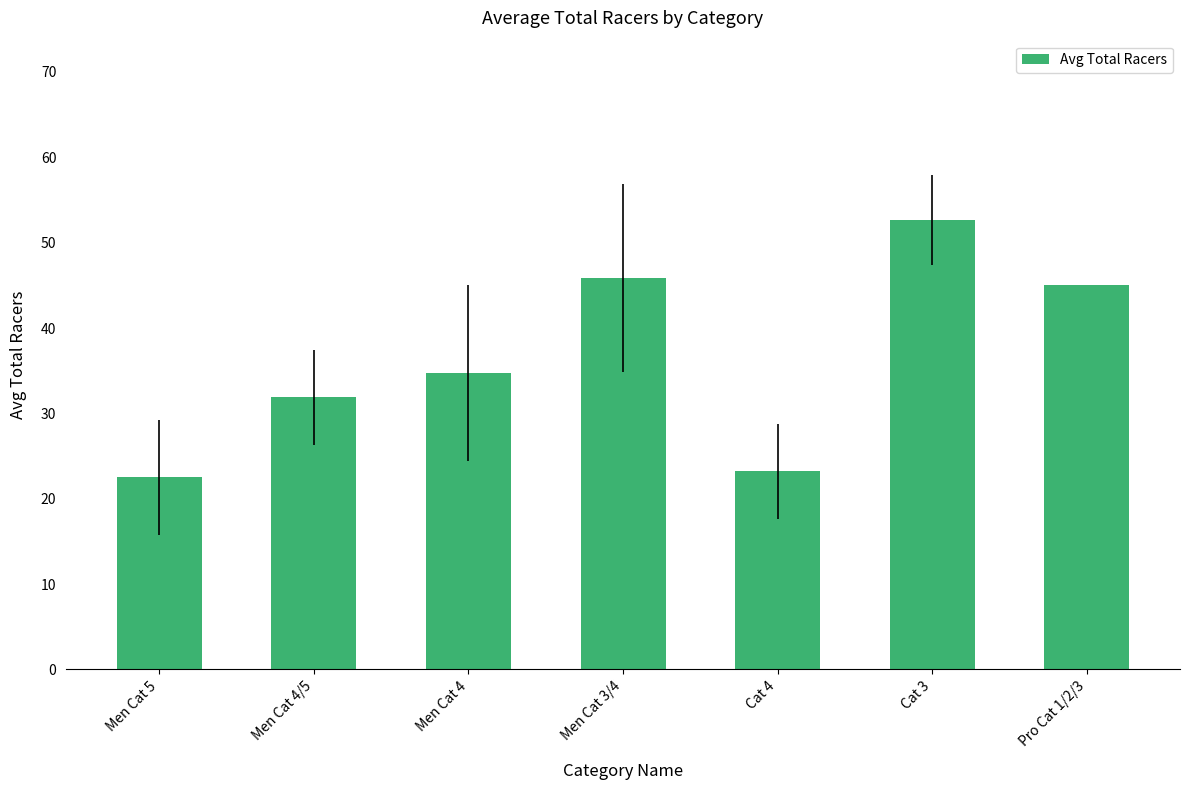

What position from the right is Men Cat 5?

7